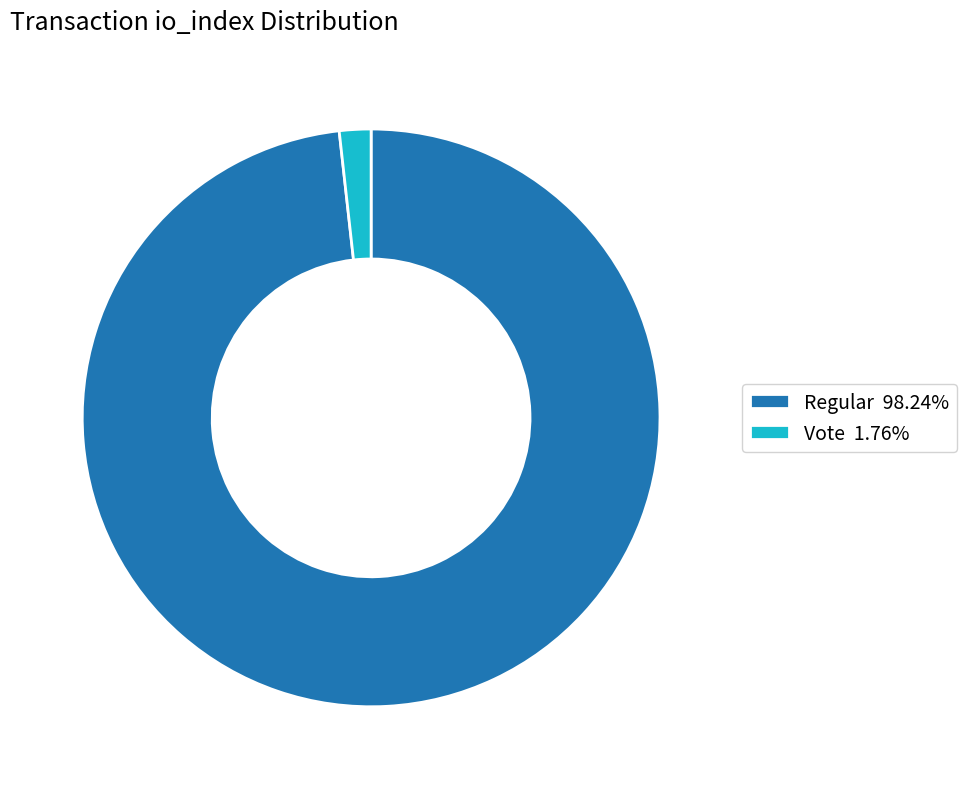

Do Vote 1.76% and Regular 98.24% together represent more than half of the pie?

Yes